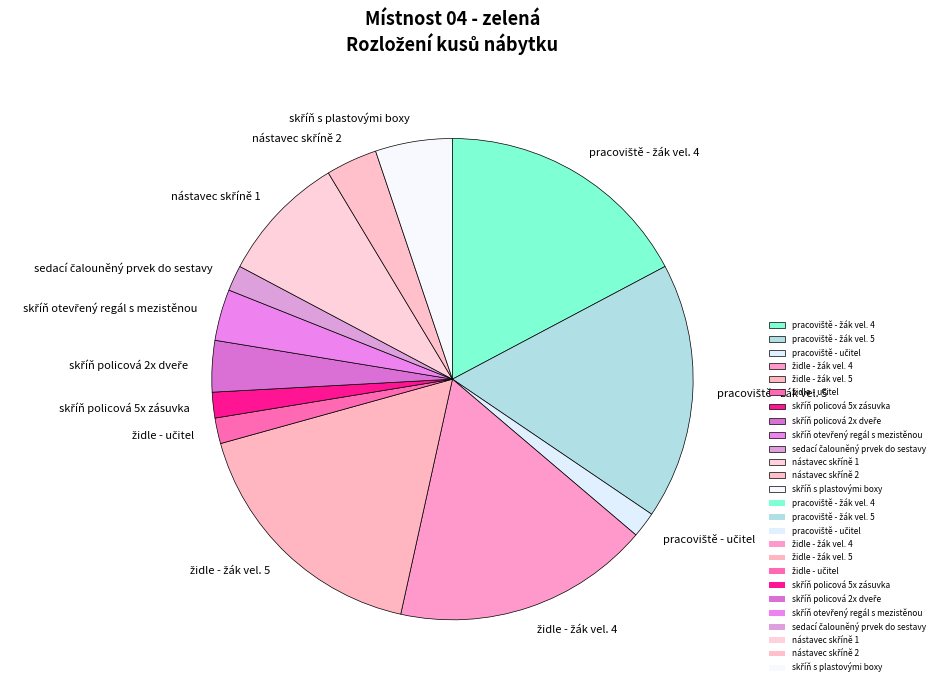

Is there any slice that represents more than half of the pie?

No